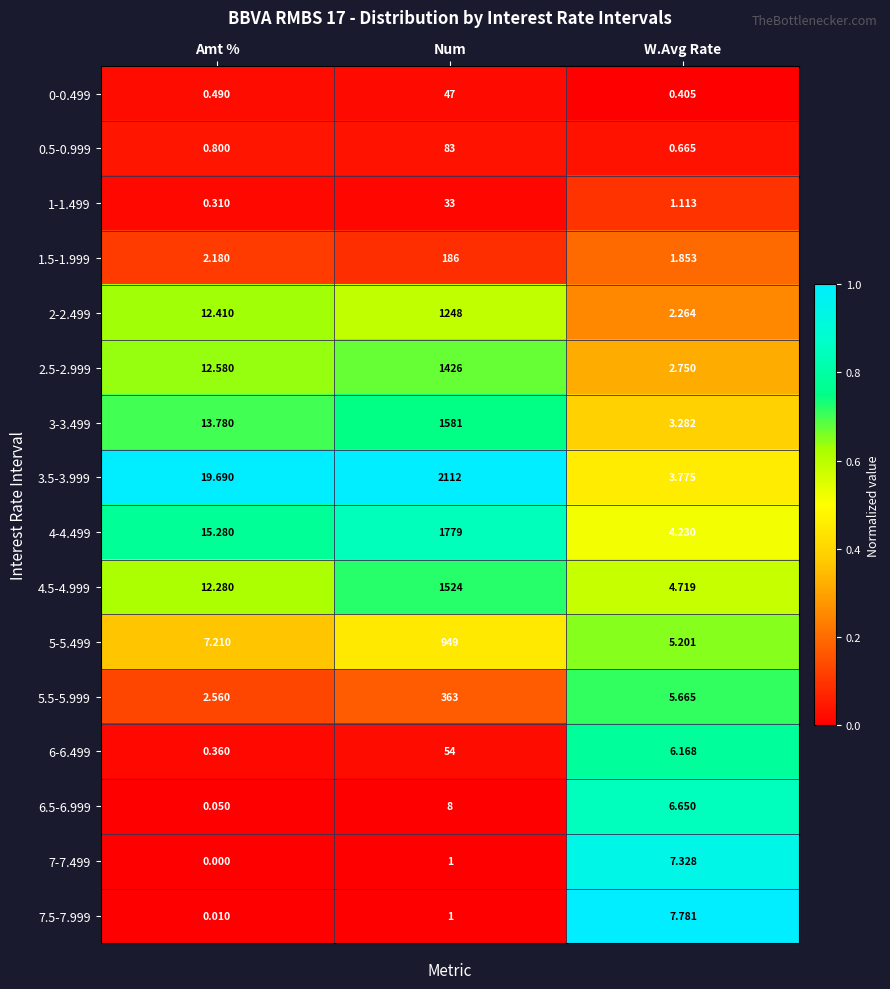

Rank the categories by 5-5.499 value from lowest to highest.

W.Avg Rate, Amt %, Num